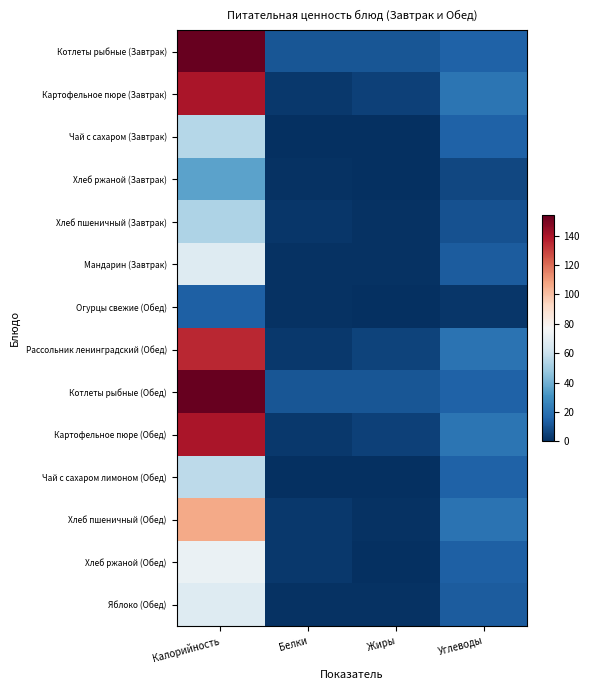

At how many categories does at least one series exceed 112?

1